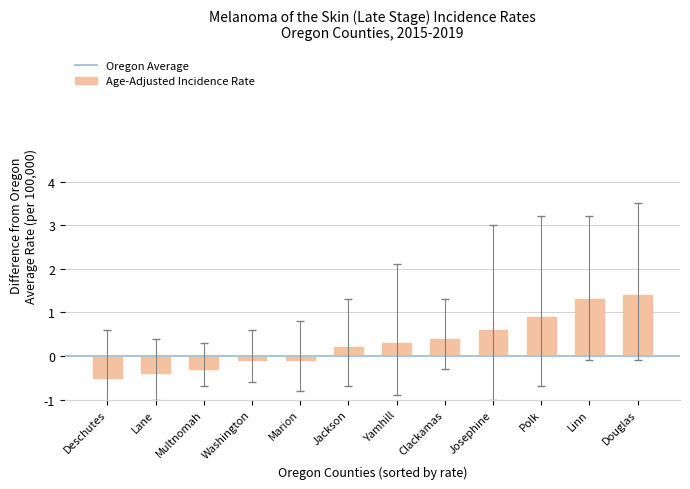

How many data points are less than 0?

5